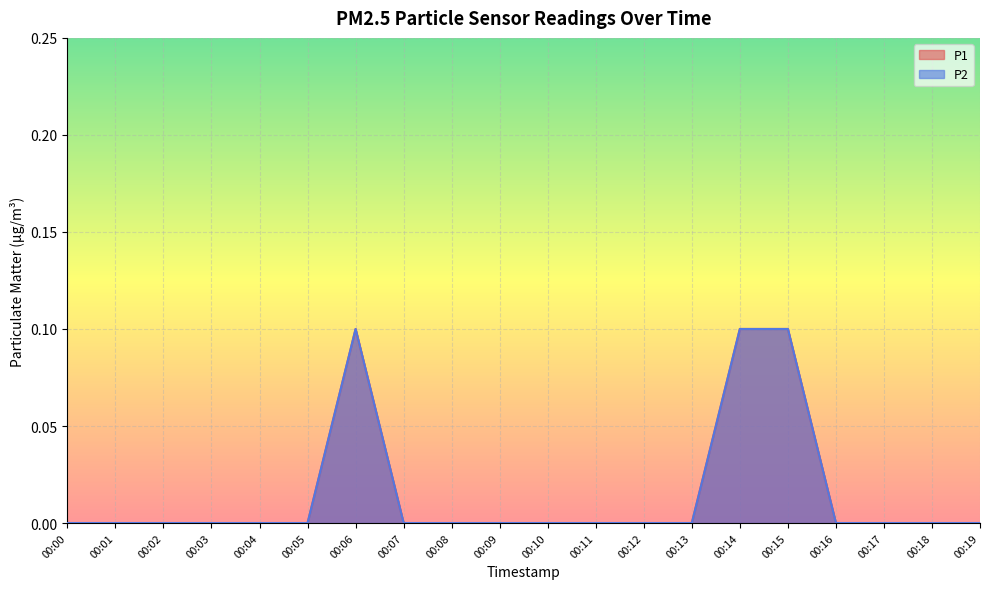

At which category does P2 reach its first local peak?

00:06